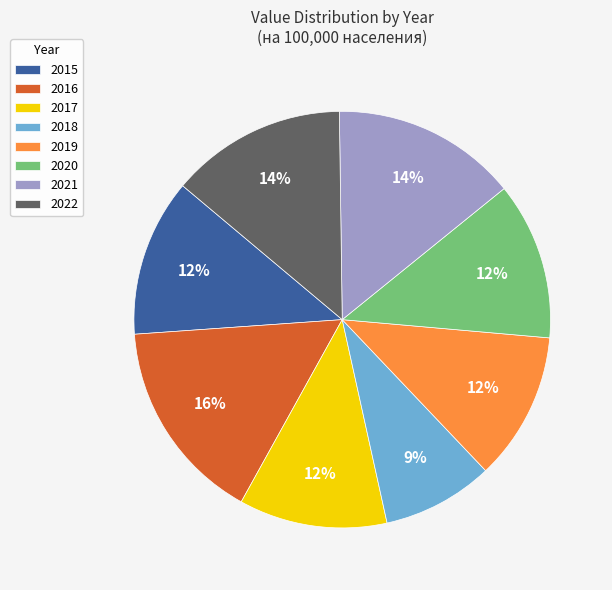

Is it true that 2022 is 1% of the pie?

False